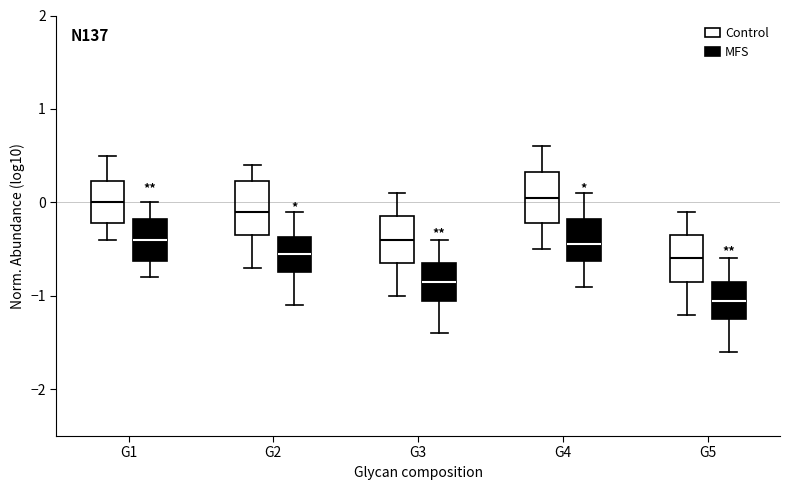

Reading left to right, read every box against the y-axis: the position of its median line, the range the box covers, and the ends of its whiskers. The values are not printed on the chart, so give them approximately, as read against the axis.

G1 (Control): median 0.0, box -0.2 to 0.2, whiskers -0.4 to 0.5
G1 (MFS): median -0.4, box -0.6 to -0.2, whiskers -0.8 to 0.0
G2 (Control): median -0.1, box -0.3 to 0.2, whiskers -0.7 to 0.4
G2 (MFS): median -0.5, box -0.7 to -0.4, whiskers -1.1 to -0.1
G3 (Control): median -0.4, box -0.6 to -0.1, whiskers -1.0 to 0.1
G3 (MFS): median -0.8, box -1.0 to -0.6, whiskers -1.4 to -0.4
G4 (Control): median 0.1, box -0.2 to 0.3, whiskers -0.5 to 0.6
G4 (MFS): median -0.4, box -0.6 to -0.2, whiskers -0.9 to 0.1
G5 (Control): median -0.6, box -0.8 to -0.3, whiskers -1.2 to -0.1
G5 (MFS): median -1.0, box -1.2 to -0.8, whiskers -1.6 to -0.6